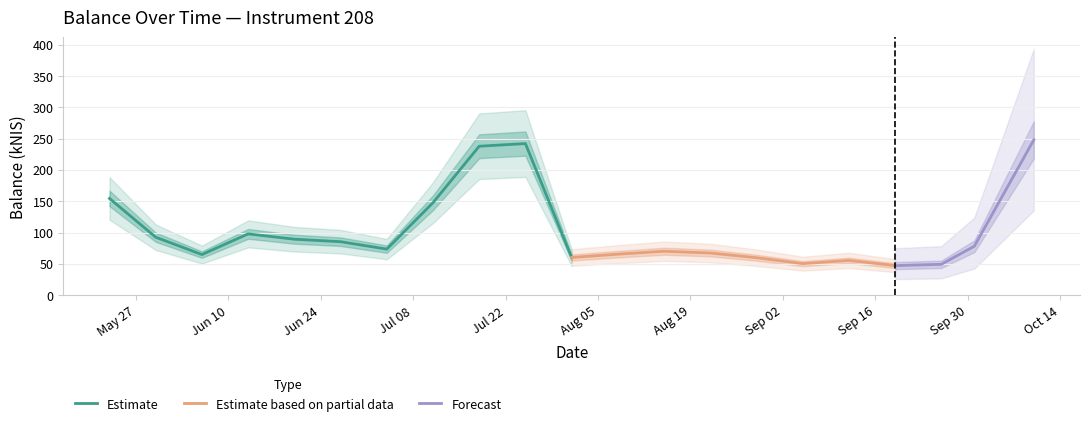

What is the minimum value shown in the chart?

47.4